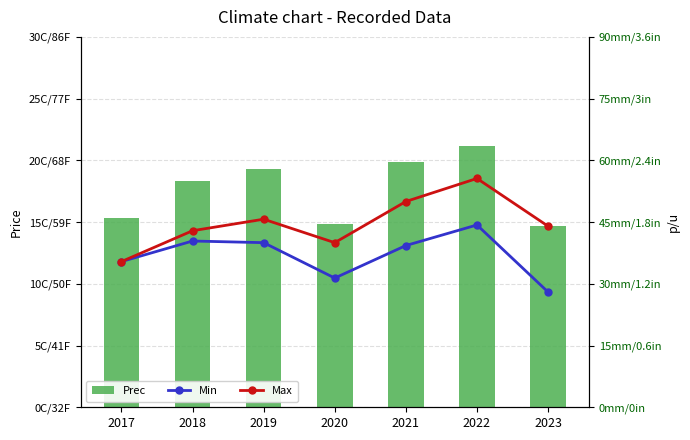

How many values in the Prec series exceed 2750?

3